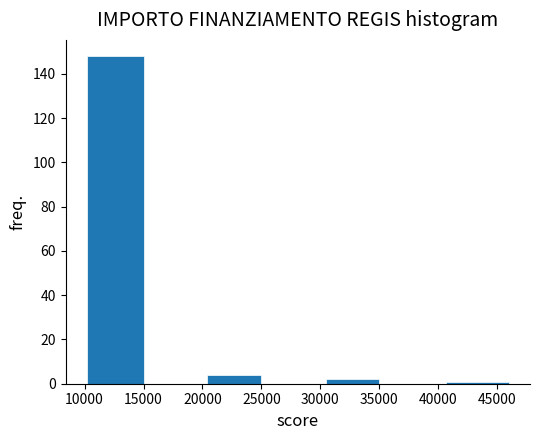

How tall is the bar that spans 20500 to 25000 on the x-axis? Neither the bar edges nor the heights are printed on the chart, so give them approximately, as read against the axes.

4